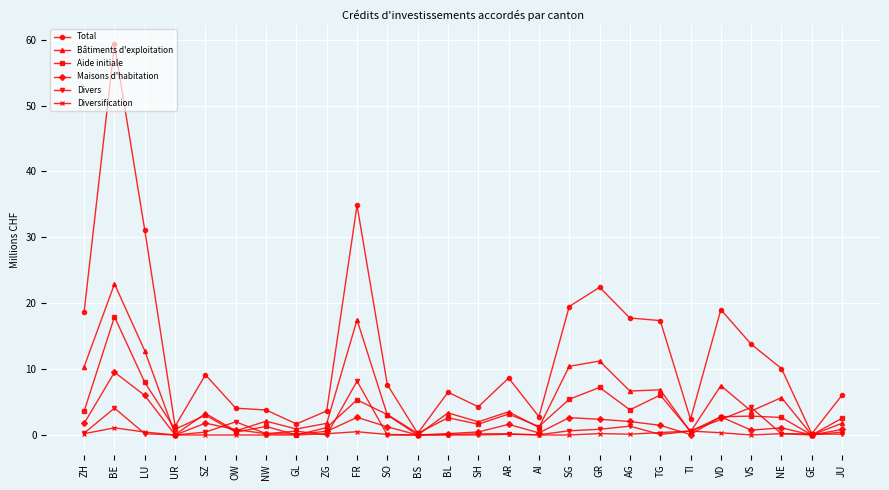

What is the maximum value shown in the chart?

59.3